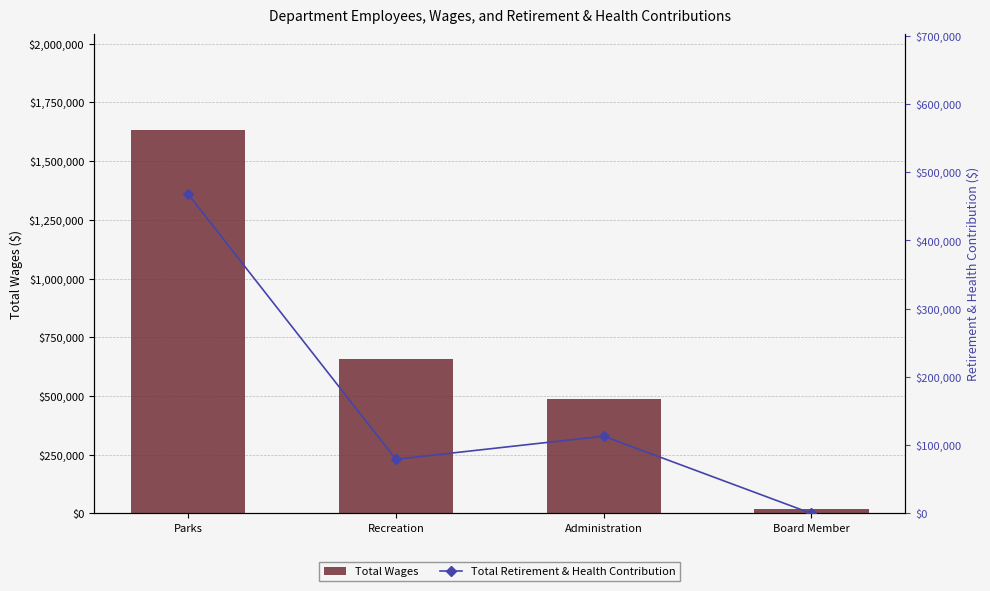

At which category is the sum across all series the highest?

Parks